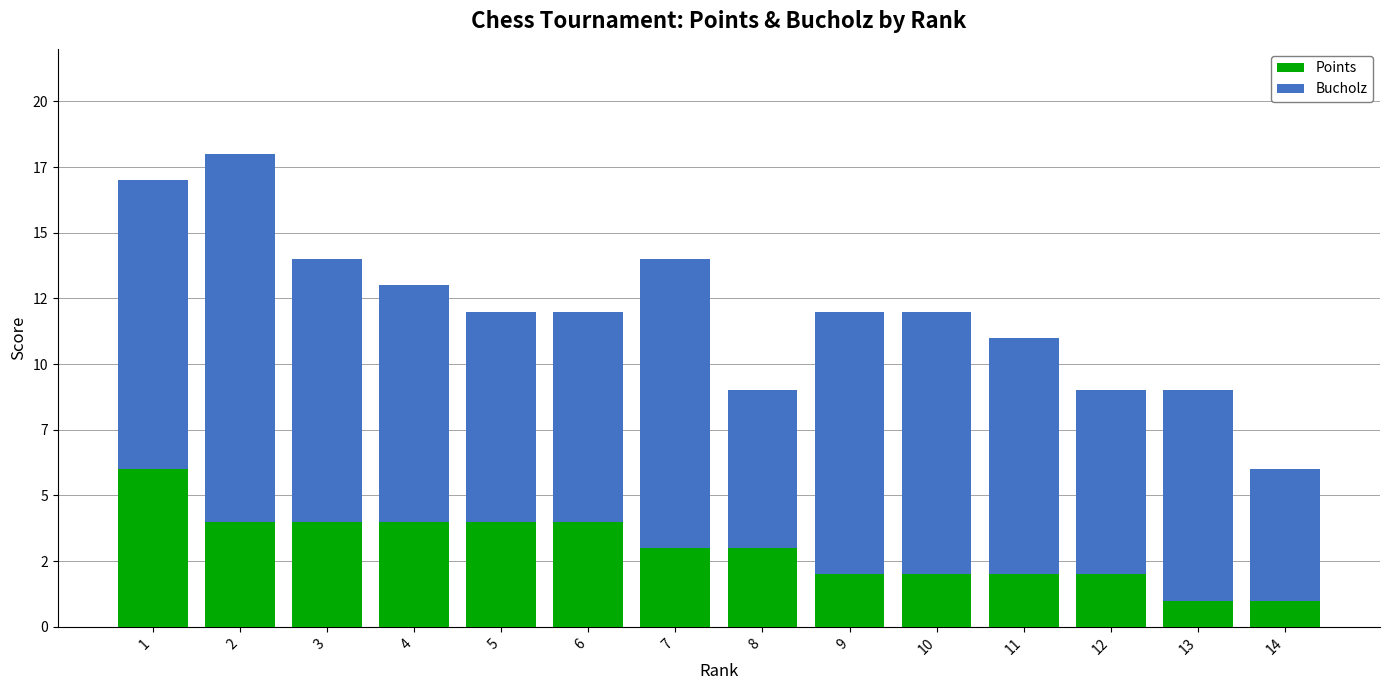

What are all the series names shown in the legend?

Points, Bucholz